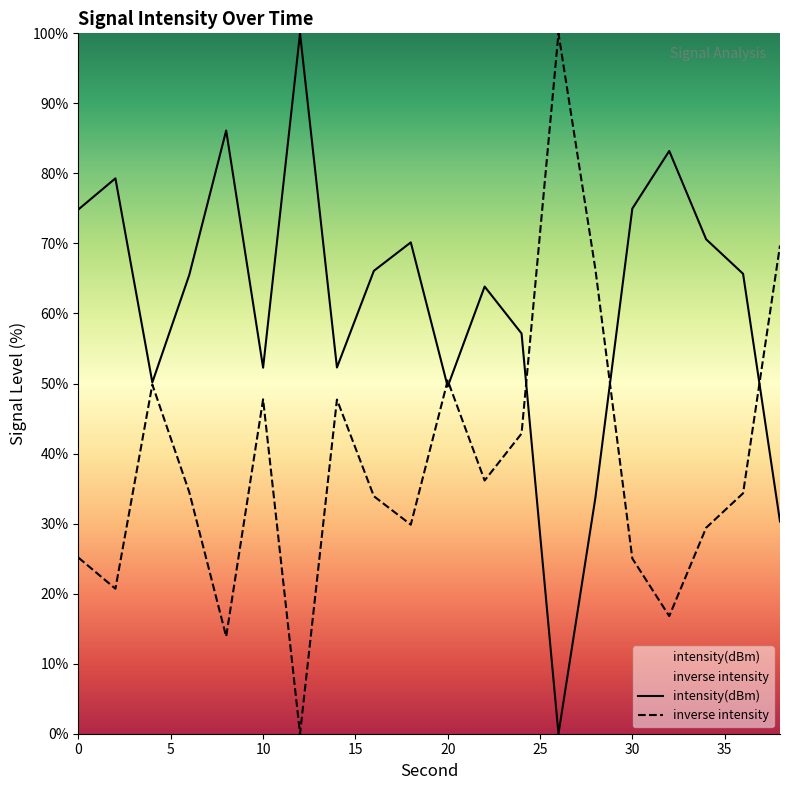

What is the change in value from 2 to 24?

-22.1